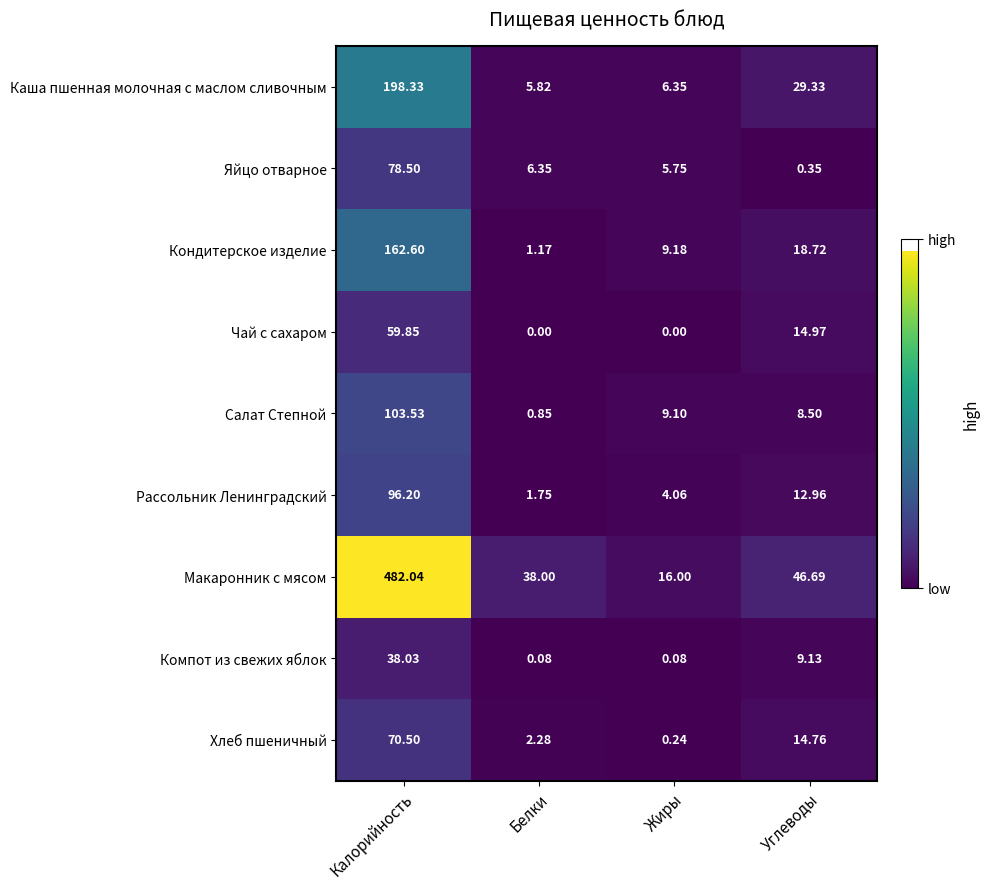

Which category has the highest value across all series?

Калорийность